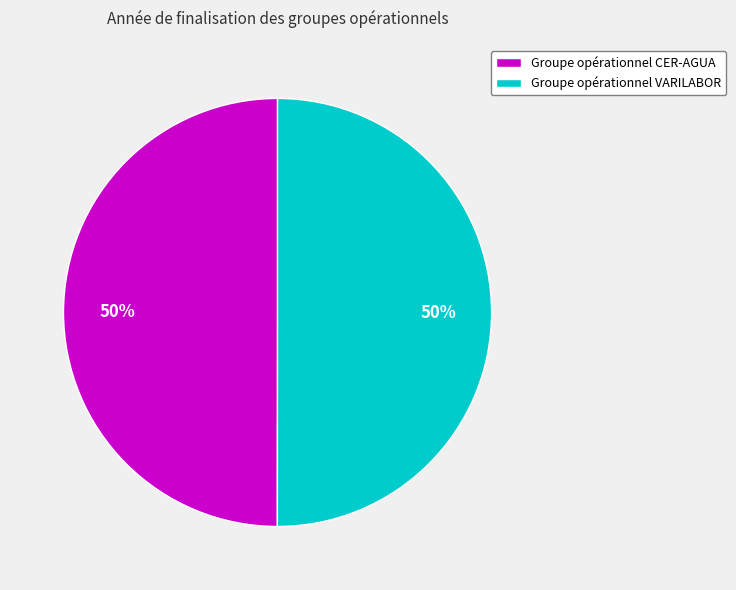

To the nearest percent, what is the combined percentage of Groupe opérationnel VARILABOR and Groupe opérationnel CER-AGUA?

100%